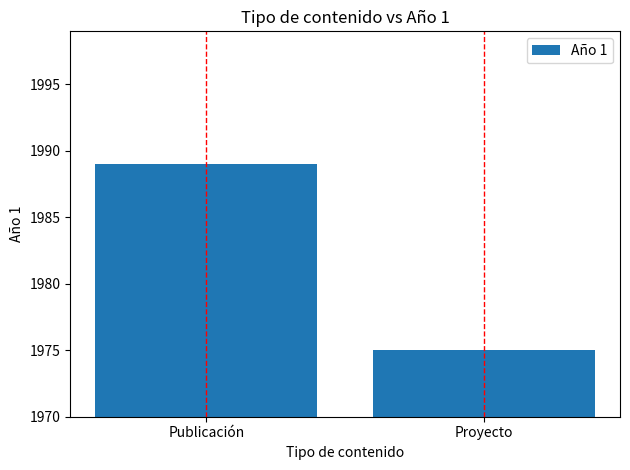

Approximately how many times larger is the value at Proyecto compared to Publicación?

1.0